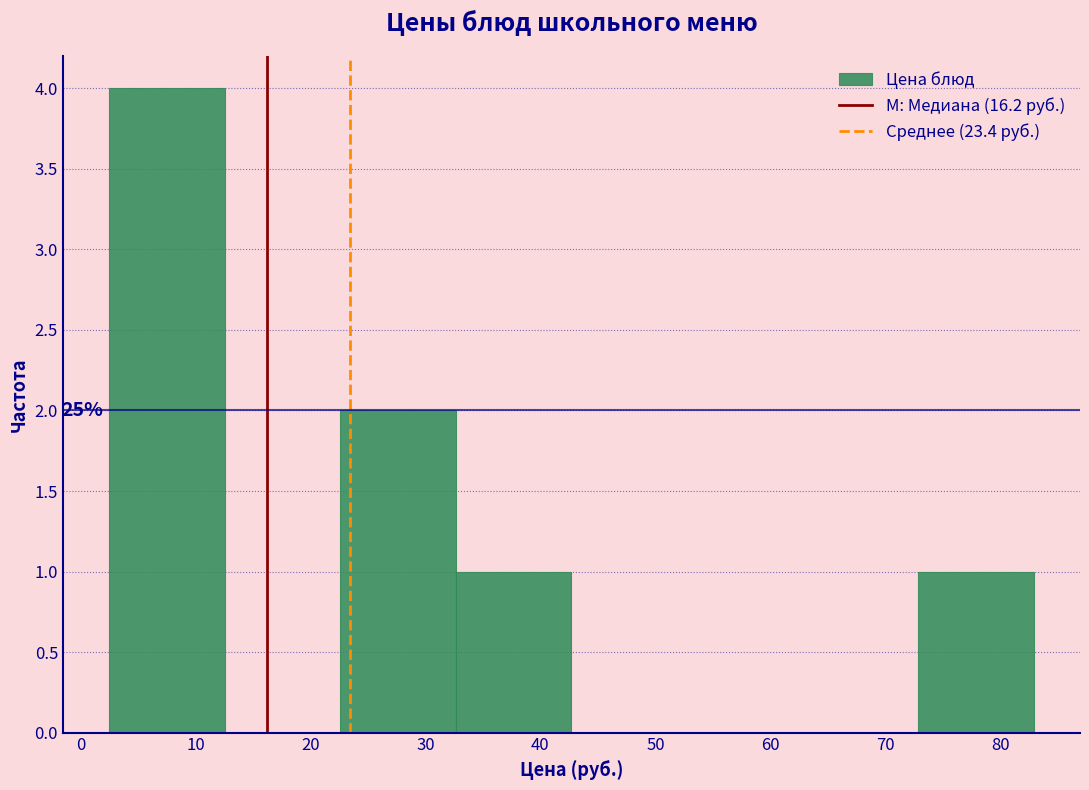

Over which range of the x-axis is the bar tallest?

3 to 13